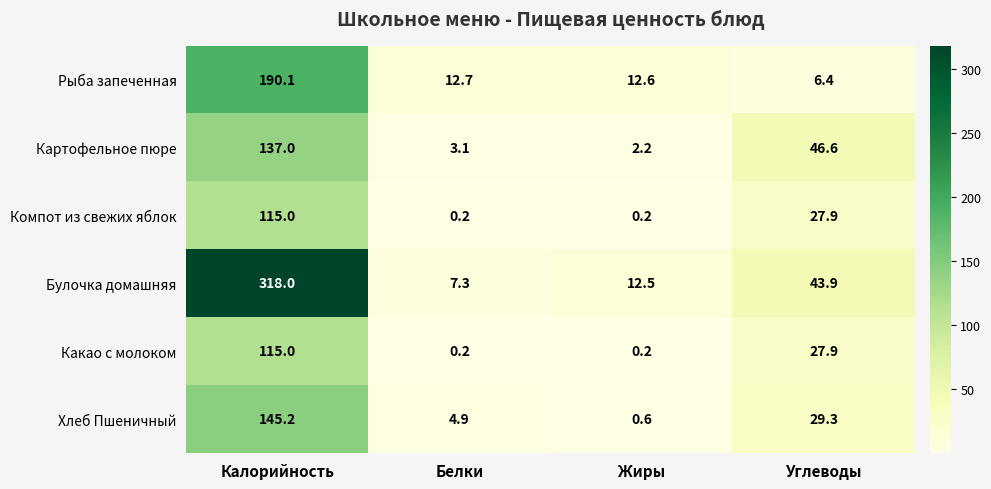

Reading left to right, extract all data points from this chart.

Рыба запеченная: Калорийность=190.1	Белки=12.7	Жиры=12.6	Углеводы=6.4
Картофельное пюре: Калорийность=137.0	Белки=3.1	Жиры=2.2	Углеводы=46.6
Компот из свежих яблок: Калорийность=115.0	Белки=0.2	Жиры=0.2	Углеводы=27.9
Булочка домашняя: Калорийность=318.0	Белки=7.3	Жиры=12.5	Углеводы=43.9
Какао с молоком: Калорийность=115.0	Белки=0.2	Жиры=0.2	Углеводы=27.9
Хлеб Пшеничный: Калорийность=145.2	Белки=4.9	Жиры=0.6	Углеводы=29.3